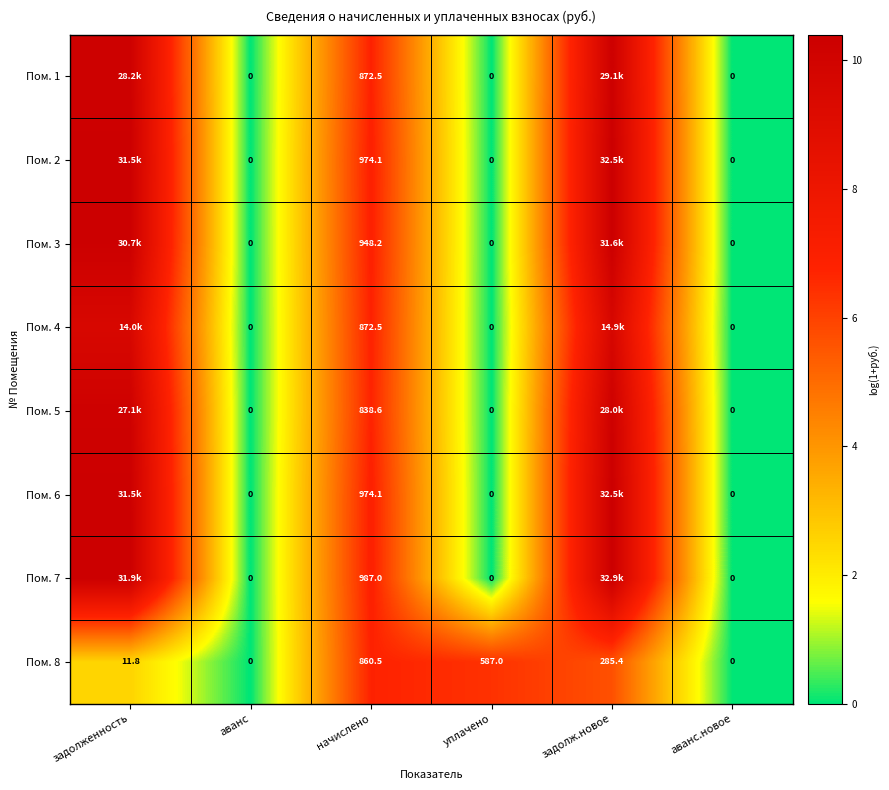

At which label does Пом. 7 first exceed 6?

задолженность